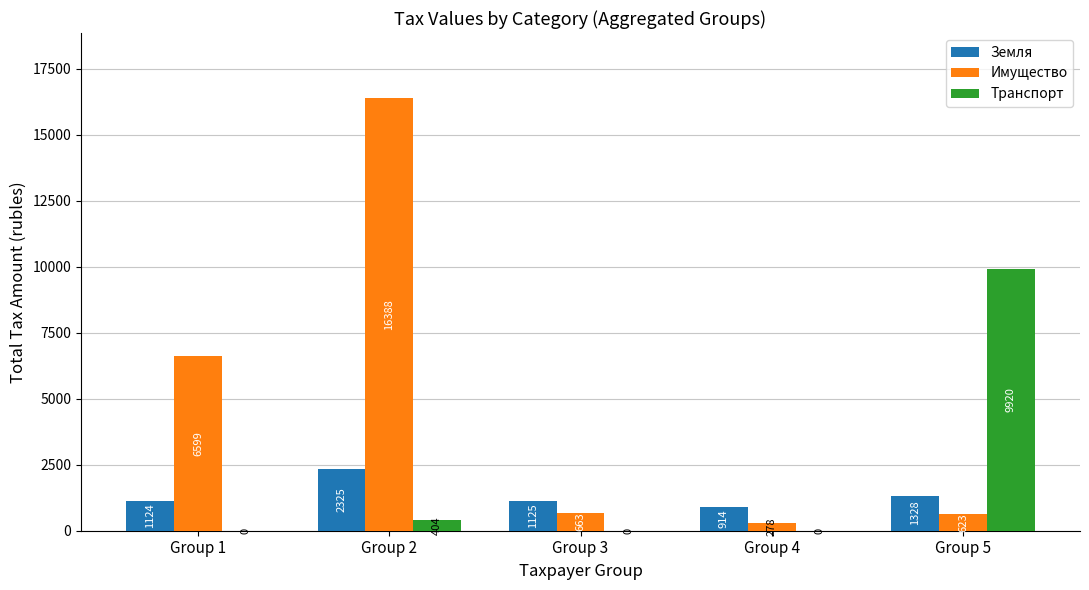

True or false: Транспорт has a value of 16585 at Group 5.

False